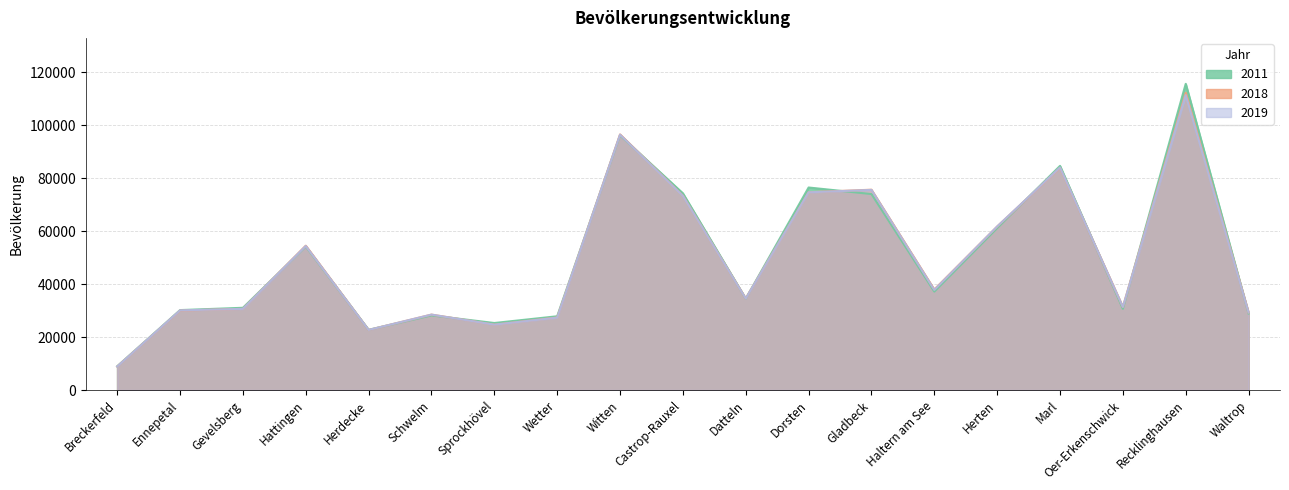

List the labels in order of 2019 value, largest first.

Recklinghausen, Witten, Marl, Gladbeck, Dorsten, Castrop-Rauxel, Herten, Hattingen, Haltern am See, Datteln, Oer-Erkenschwick, Gevelsberg, Ennepetal, Waltrop, Schwelm, Wetter, Sprockhövel, Herdecke, Breckerfeld